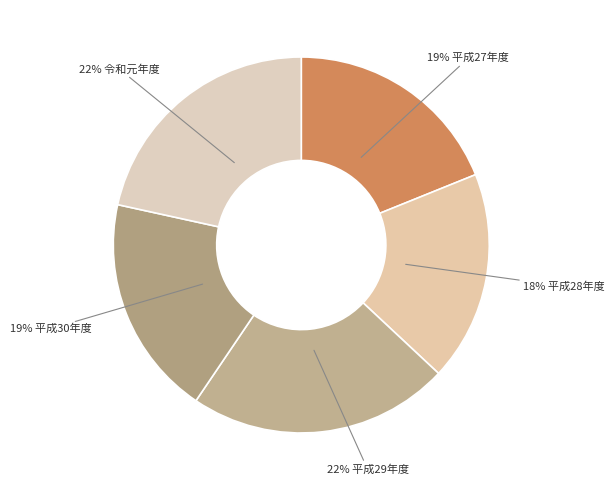

Is there any slice that represents more than half of the pie?

No